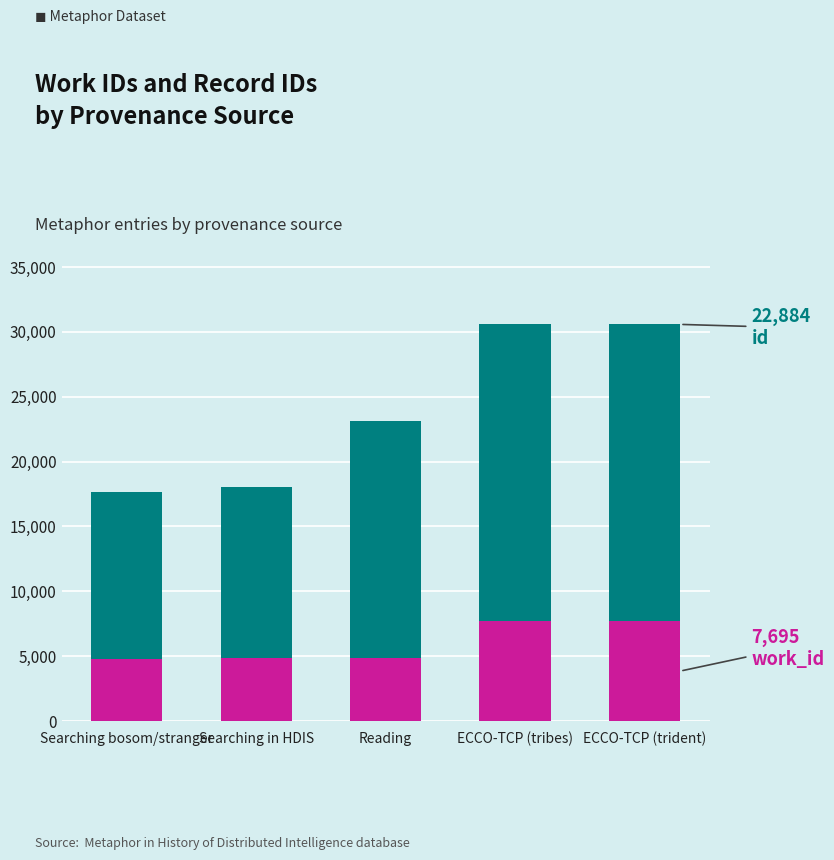

What is the total value across all series at Searching in HDIS?

18052